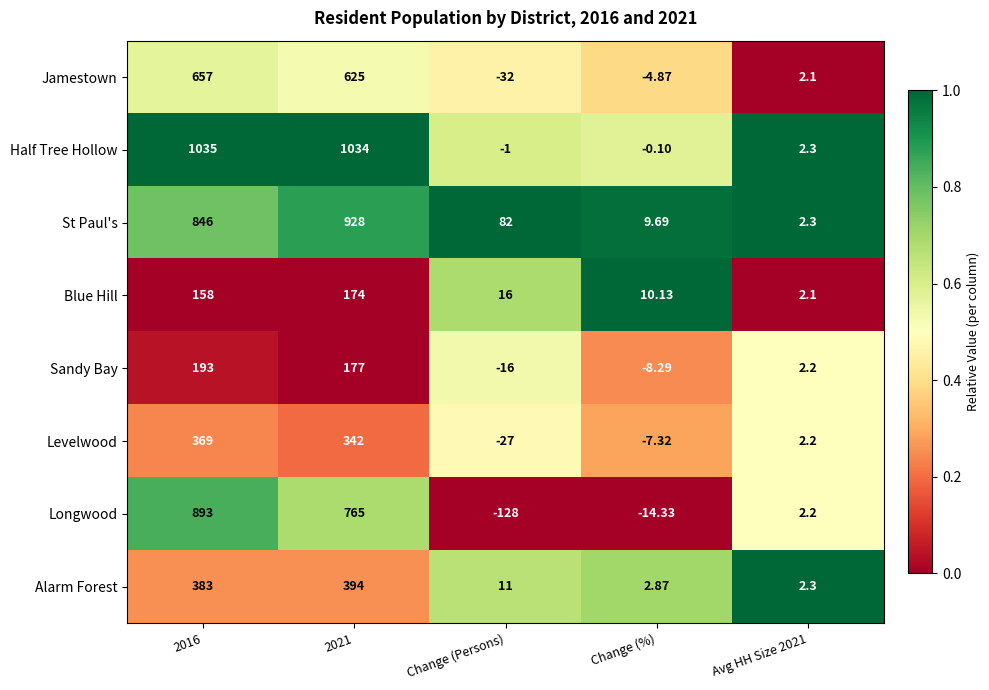

What is the difference between the highest and lowest values at Avg HH Size 2021?

0.2